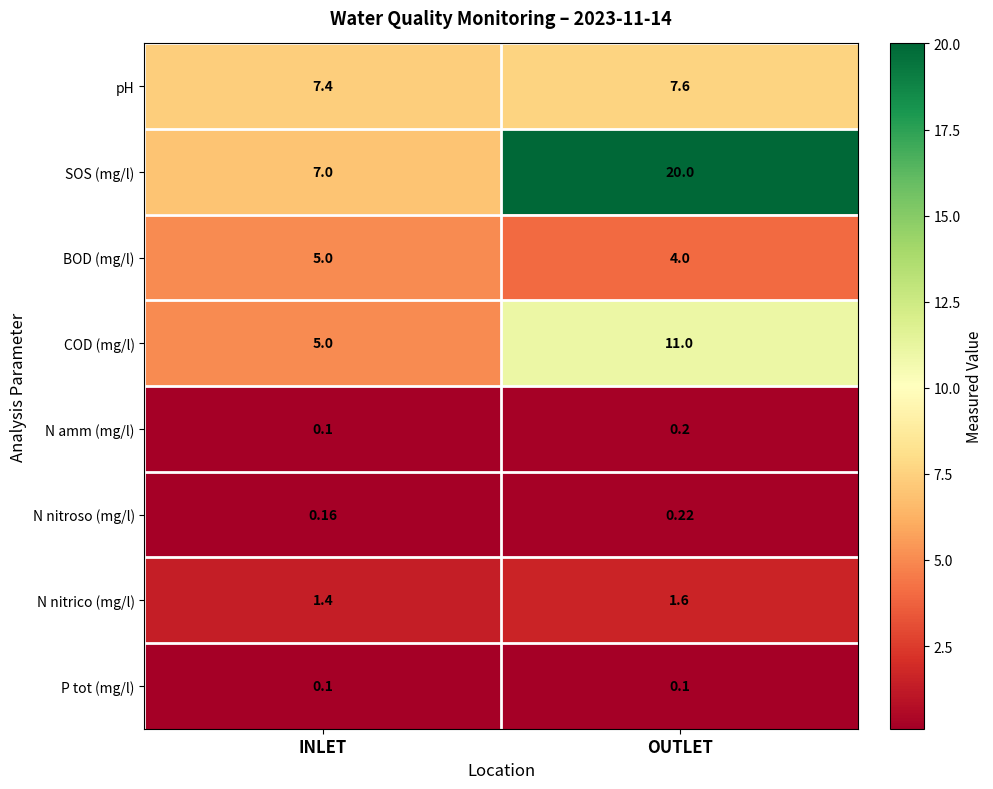

Which series has the largest total across all categories?

SOS (mg/l)